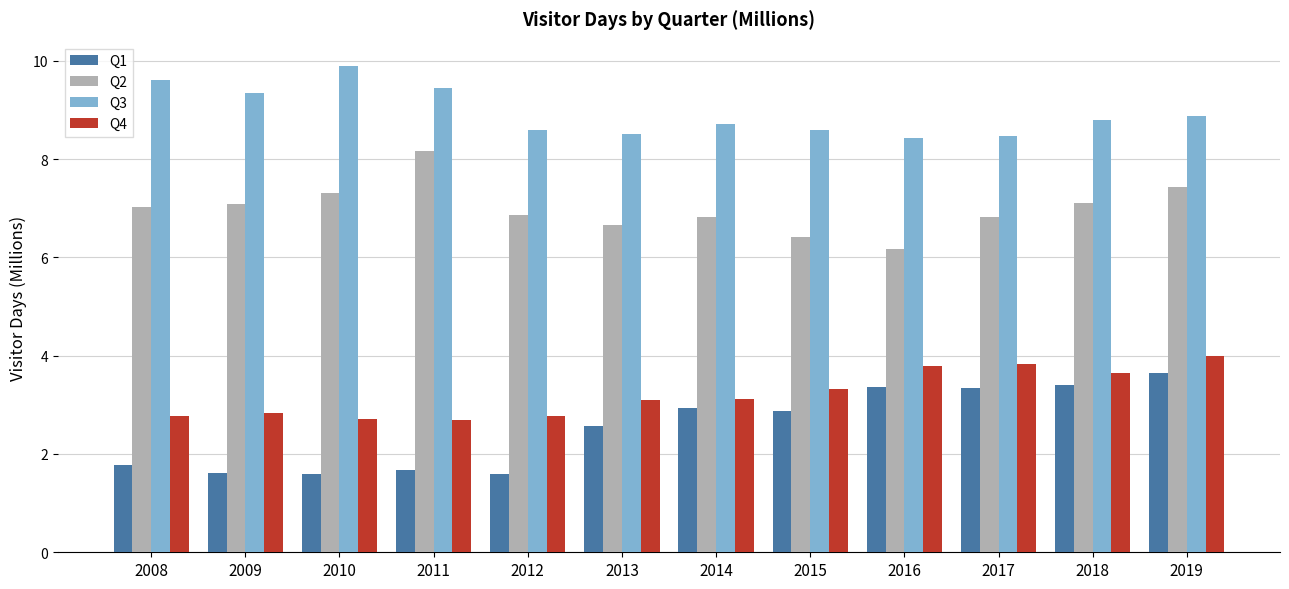

The Q4 series shows 4.5 at 2009. True or false?

False